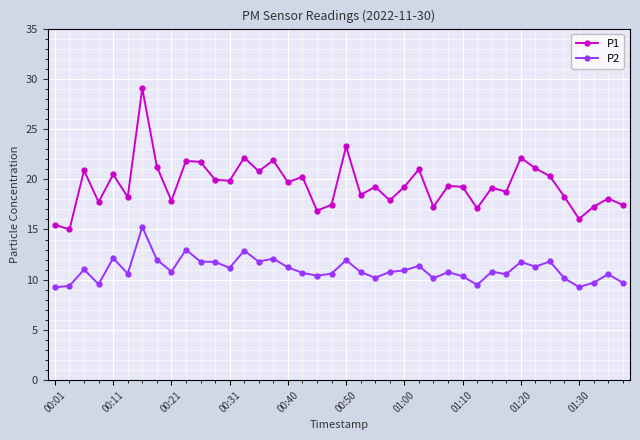

Rank the series by their maximum value, from highest to lowest.

P1, P2